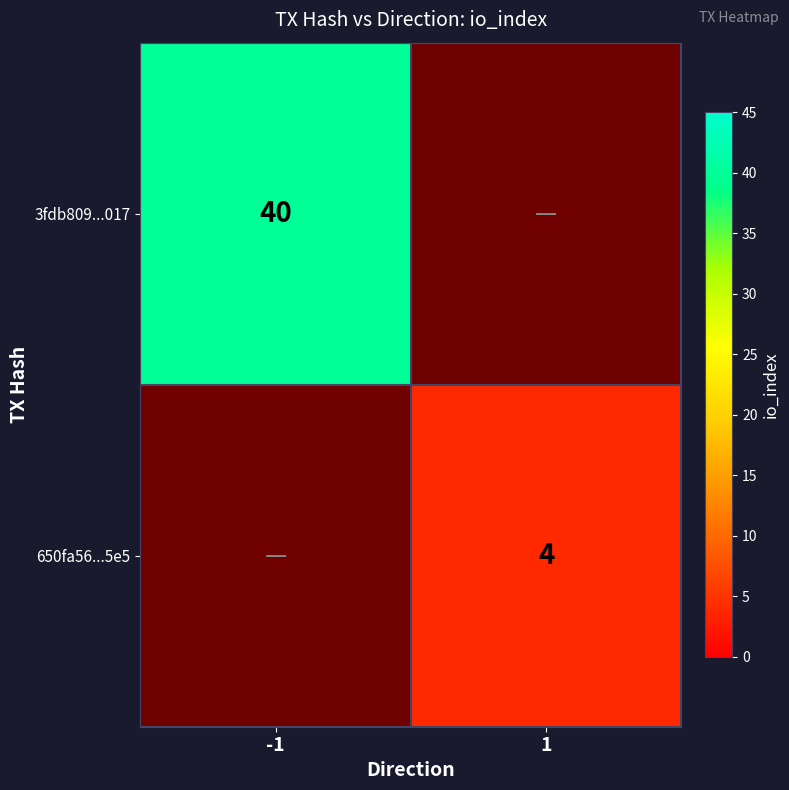

Is the value of 3fdb809...017 at 1 greater than the value of 650fa56...5e5 at 1?

No